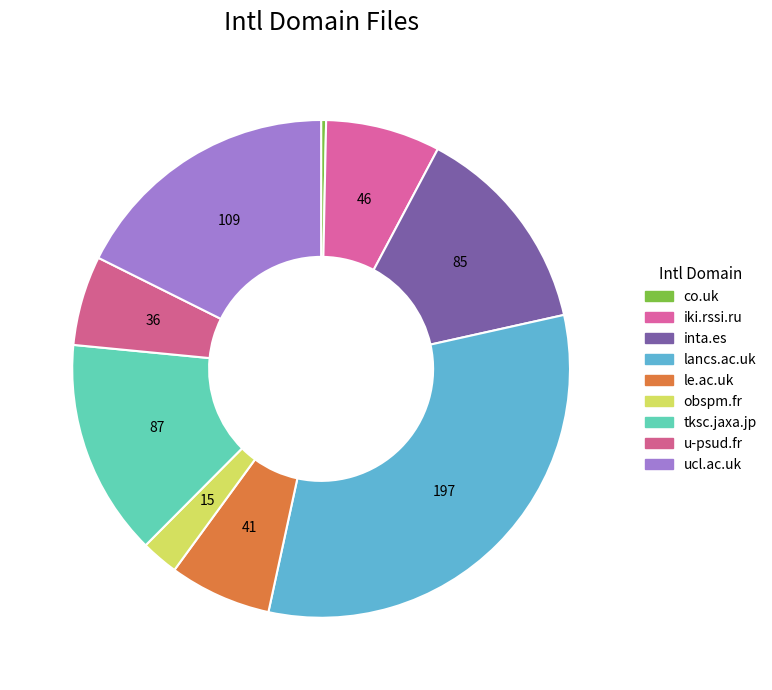

What is the largest slice in the pie chart?

lancs.ac.uk